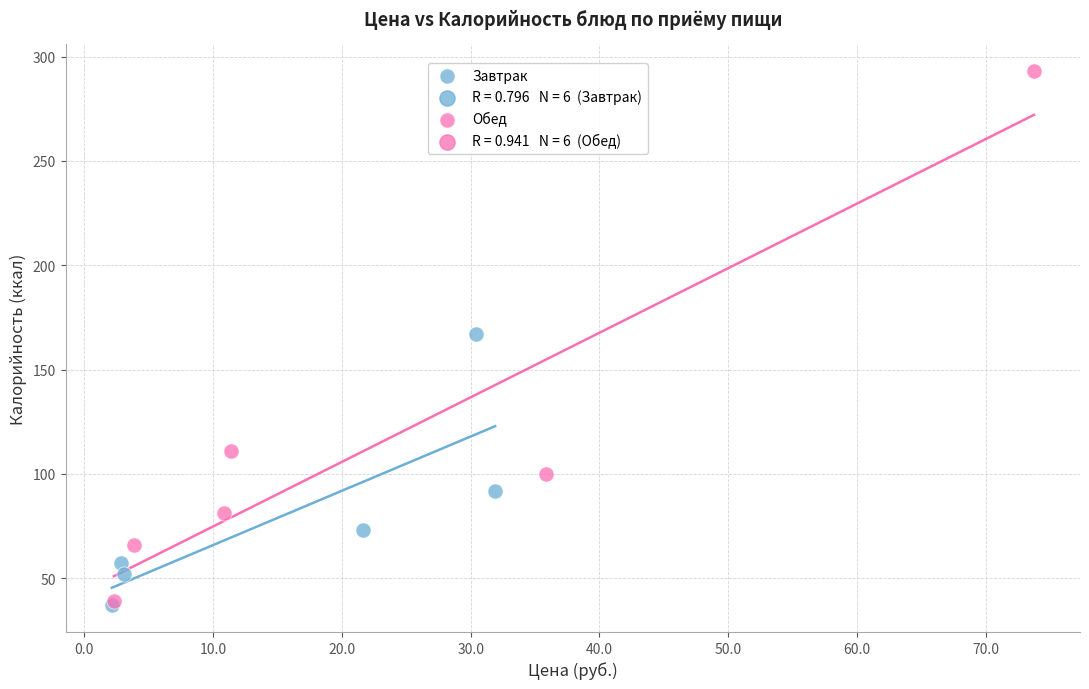

Which series contains the highest Y value?

Обед